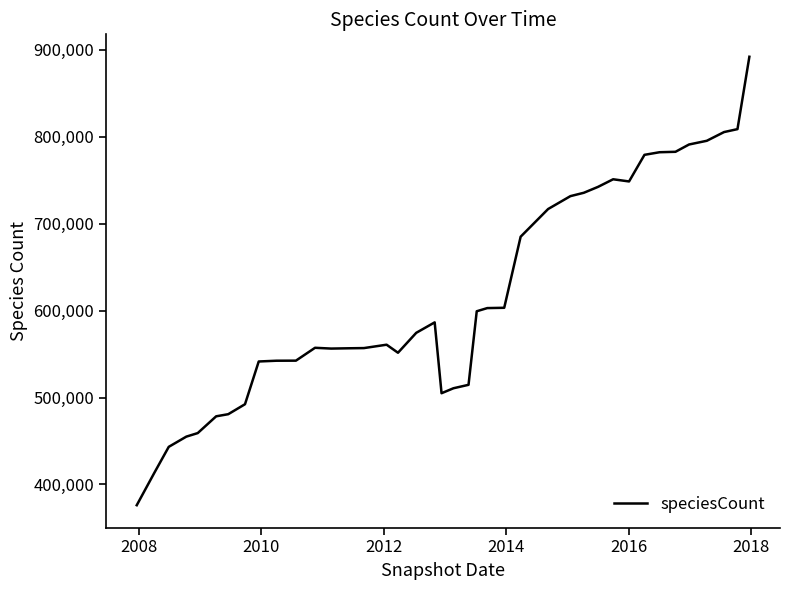

What is the maximum value shown in the chart?

892118